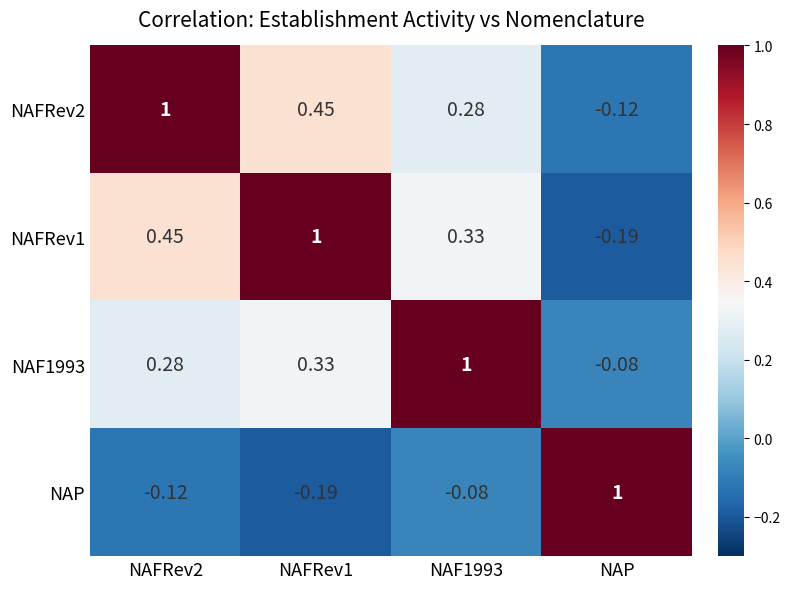

At which label is NAF1993 closest to 0?

NAP